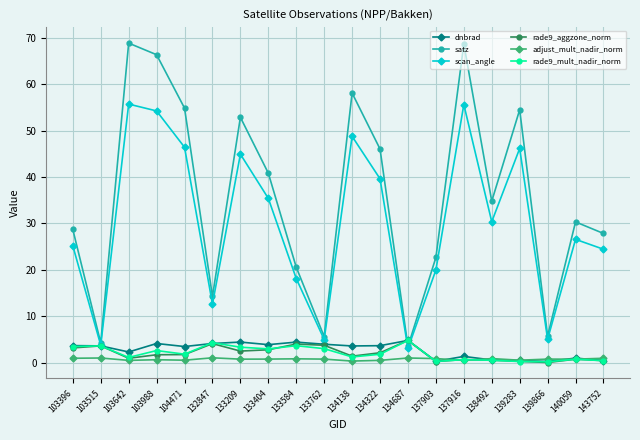

Is the value of dnbrad at 140059 greater than the value of satz at 104471?

No